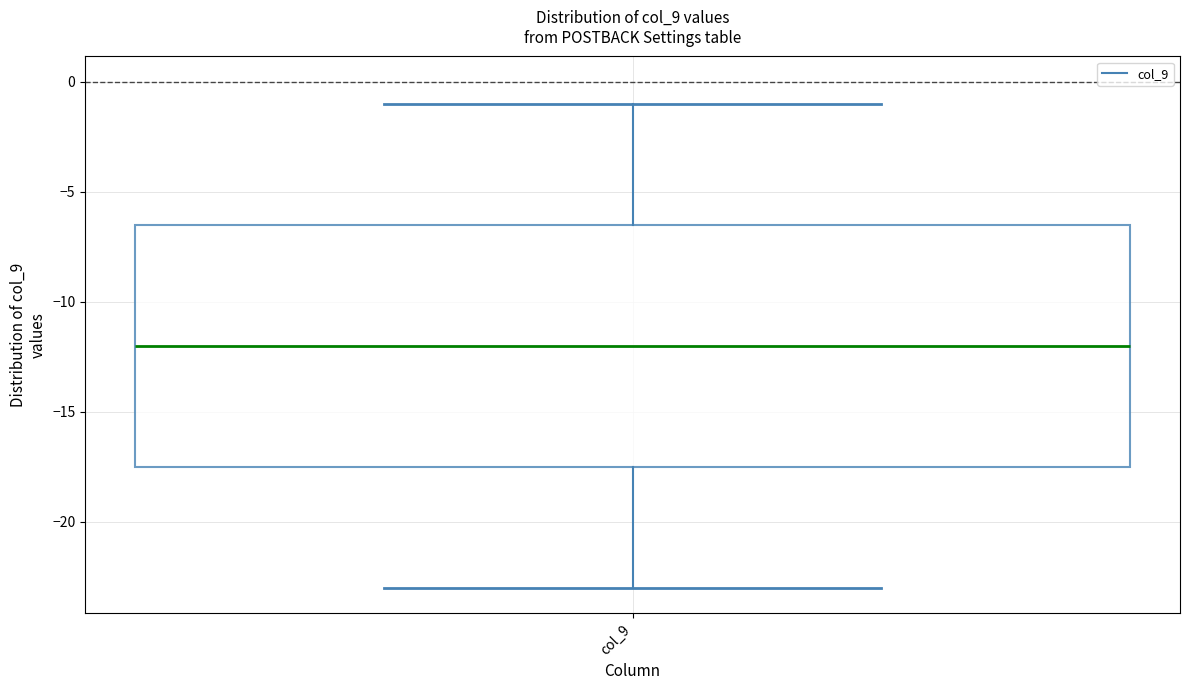

Transcribe this box plot: give where the median line is, the range the box spans, and where the two whiskers end, as read against the y-axis. The values are not printed on the chart, so give them approximately, as read against the axis.

median -12.0, box -17.5 to -6.5, whiskers -23.0 to -1.0